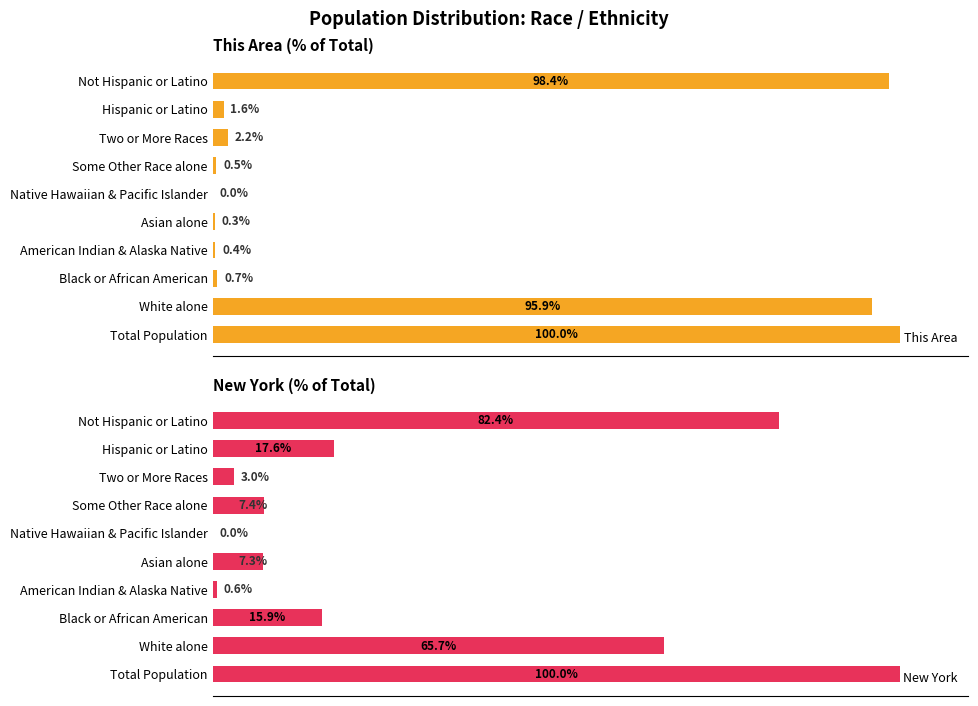

Between 60 and 7, which series saw the biggest shift?

New York